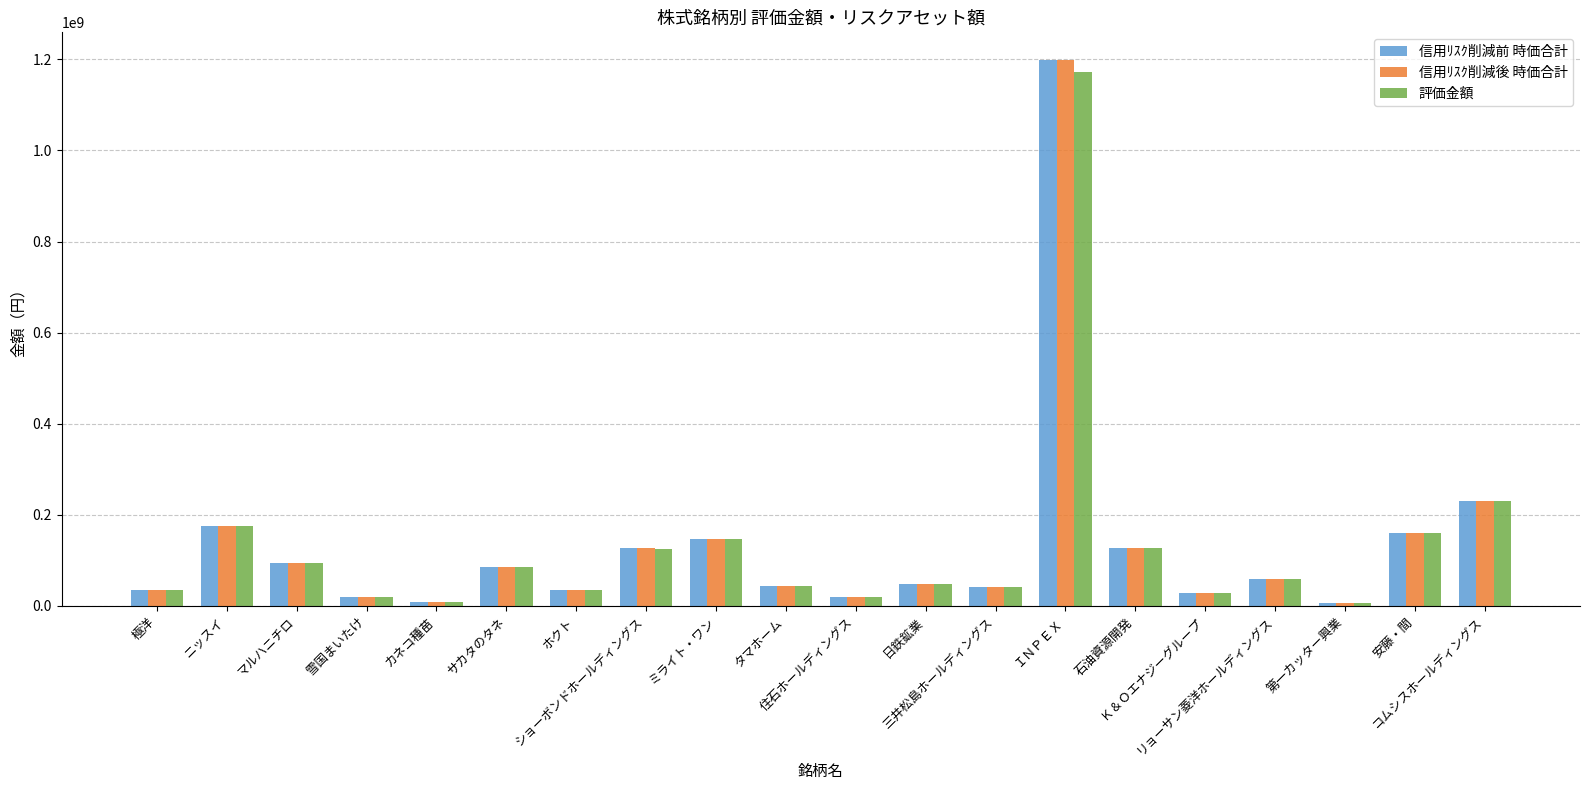

What is the value of the 信用ﾘｽｸ削減前 時価合計 bar at the 11th from the left?

19020800